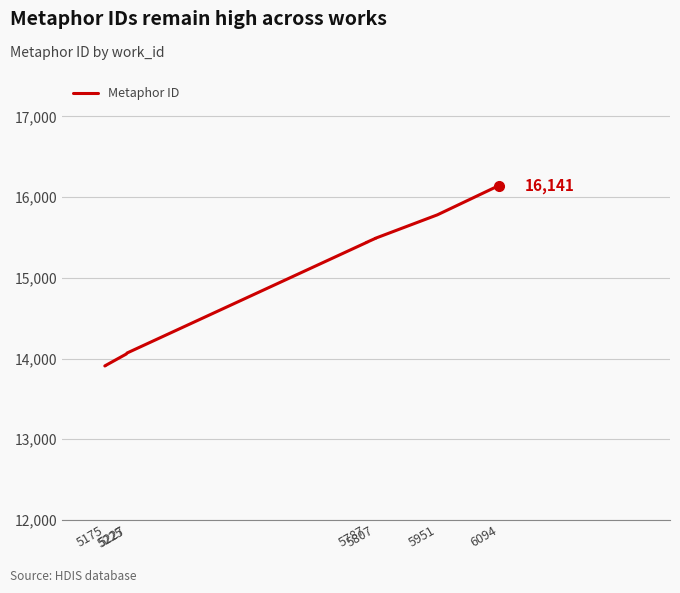

The value at 5225 is 7937. True or false?

False